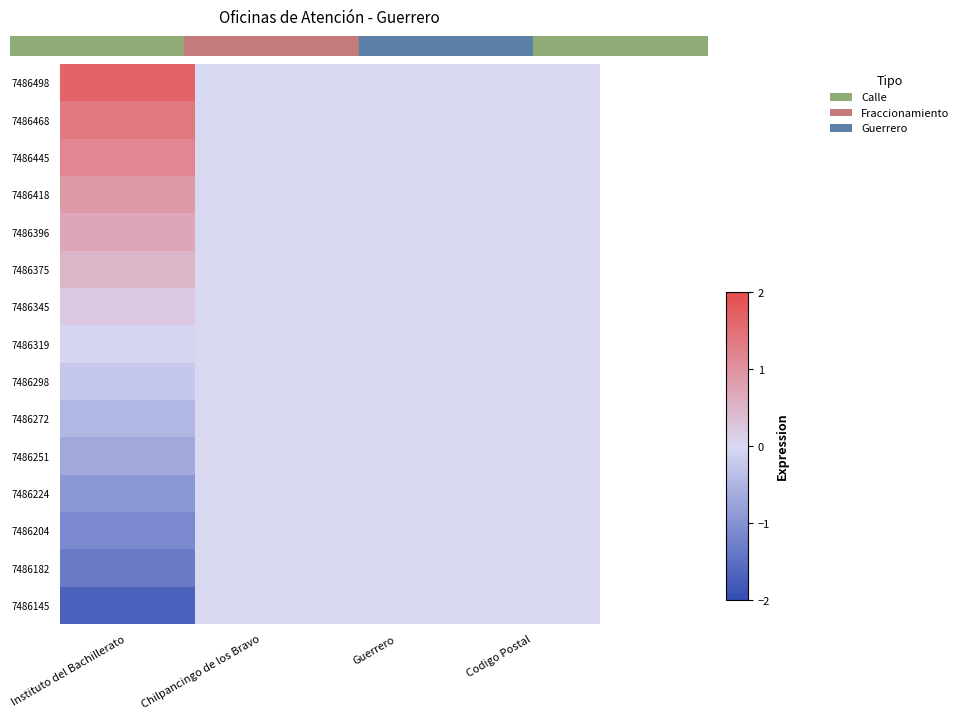

At which category does the chart reach its minimum across all series?

Instituto del Bachillerato